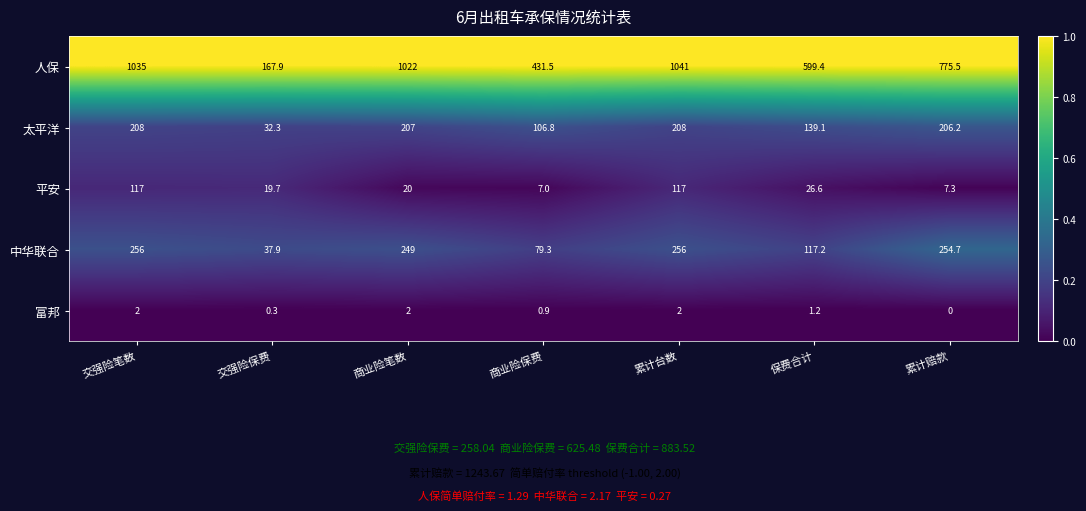

How many categories are shown in the chart?

7